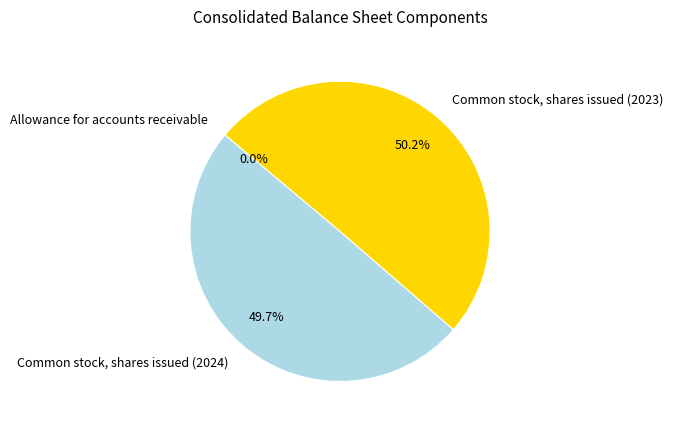

Combined, do Common stock, shares issued (2024) and Common stock, shares issued (2023) account for over 50%?

Yes